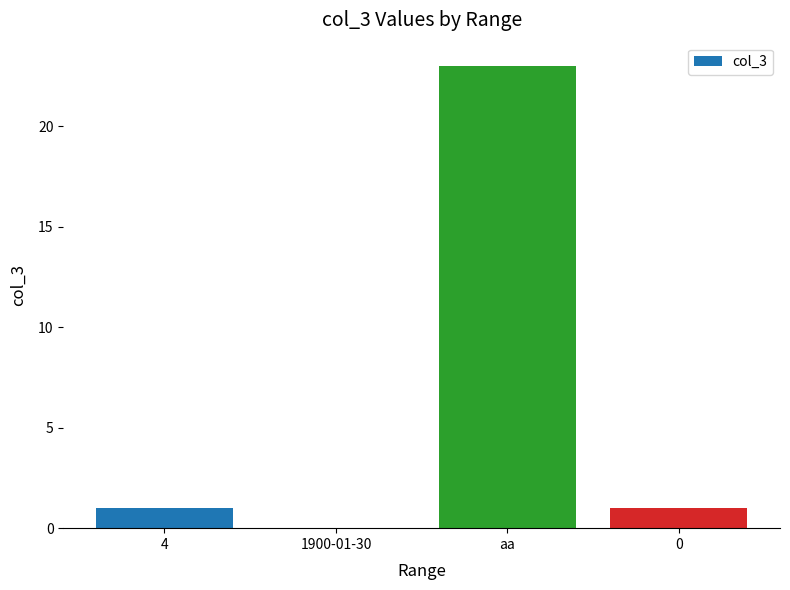

How many series are shown in this chart?

1